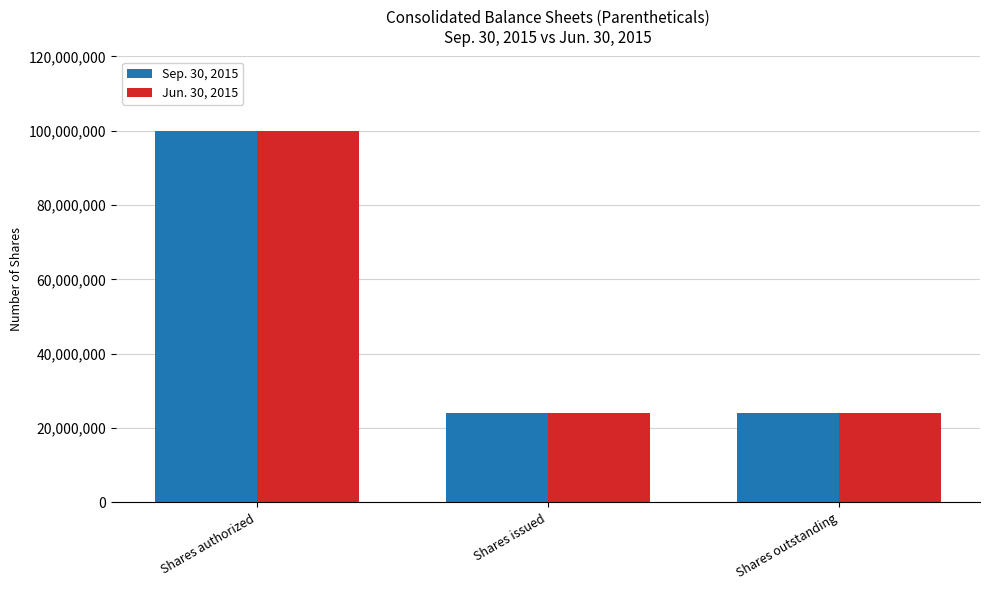

How many groups of bars are there?

3